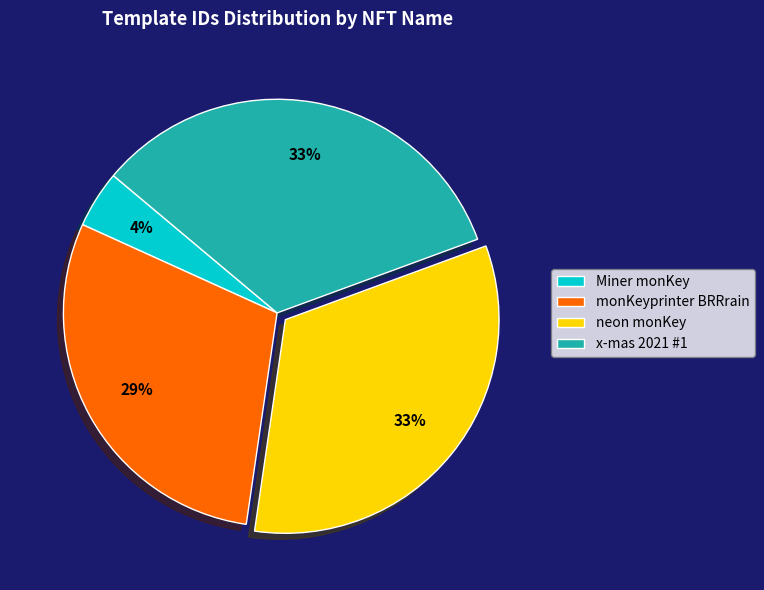

Is it true that x-mas 2021 #1 is 33% of the pie?

True